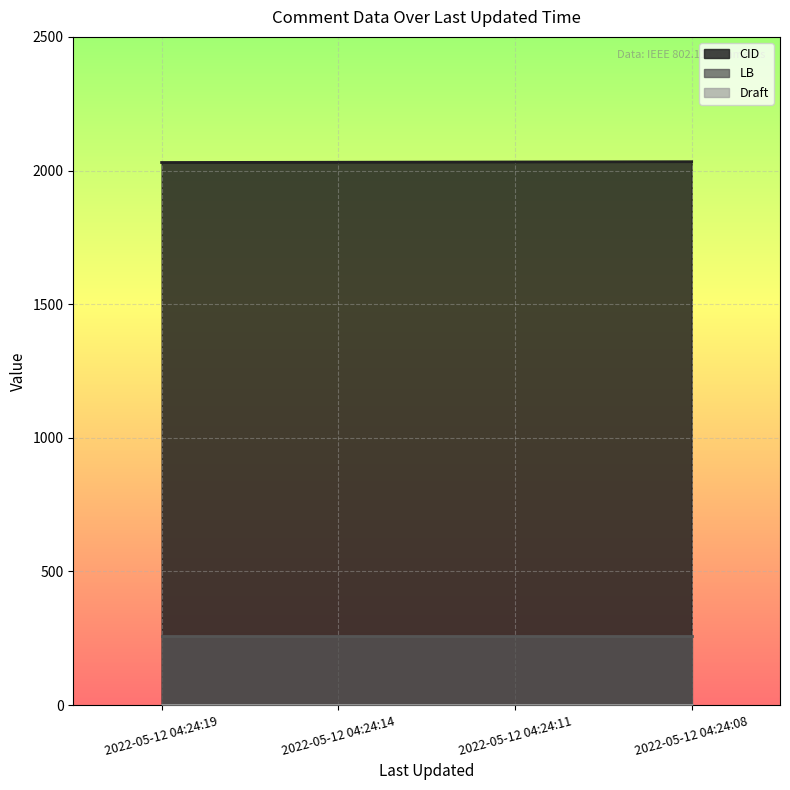

At which category is the sum across all series the highest?

2022-05-12 04:24:08